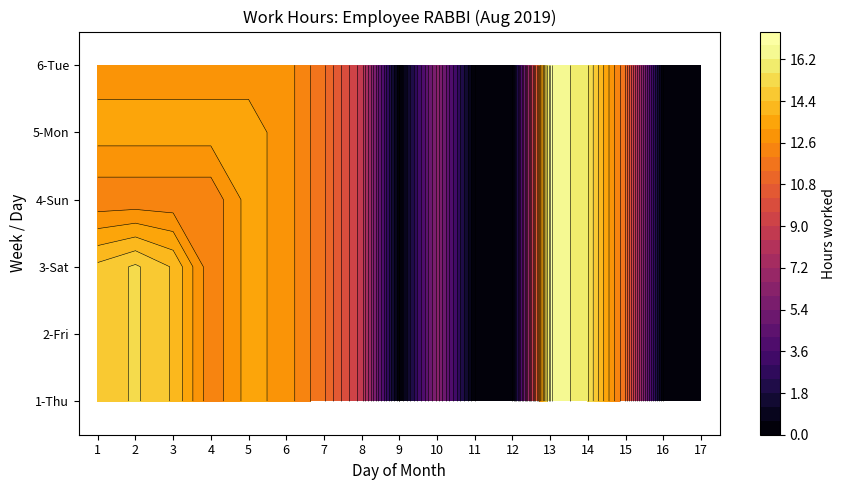

List the series in order of their peak value, highest first.

1, 2, 3, 4, 5, 6